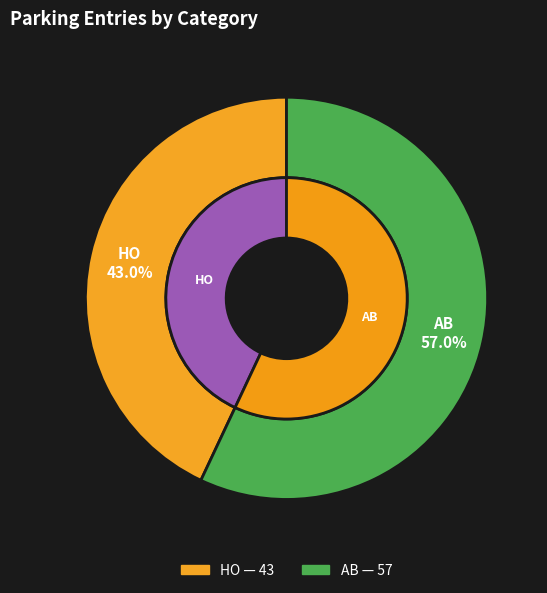

Combined, do HO and AB account for over 50%?

Yes